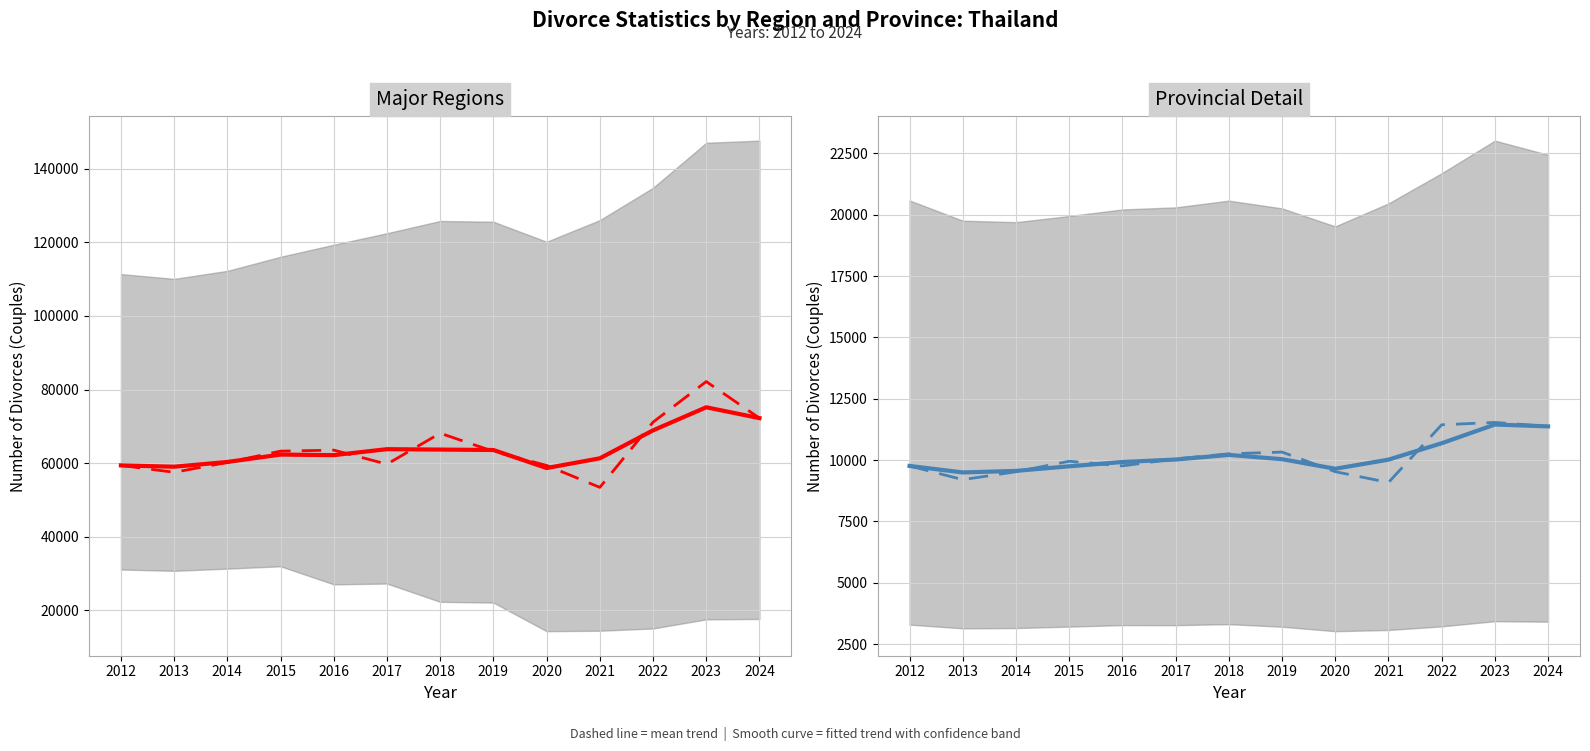

How many categories are shown in the chart?

13